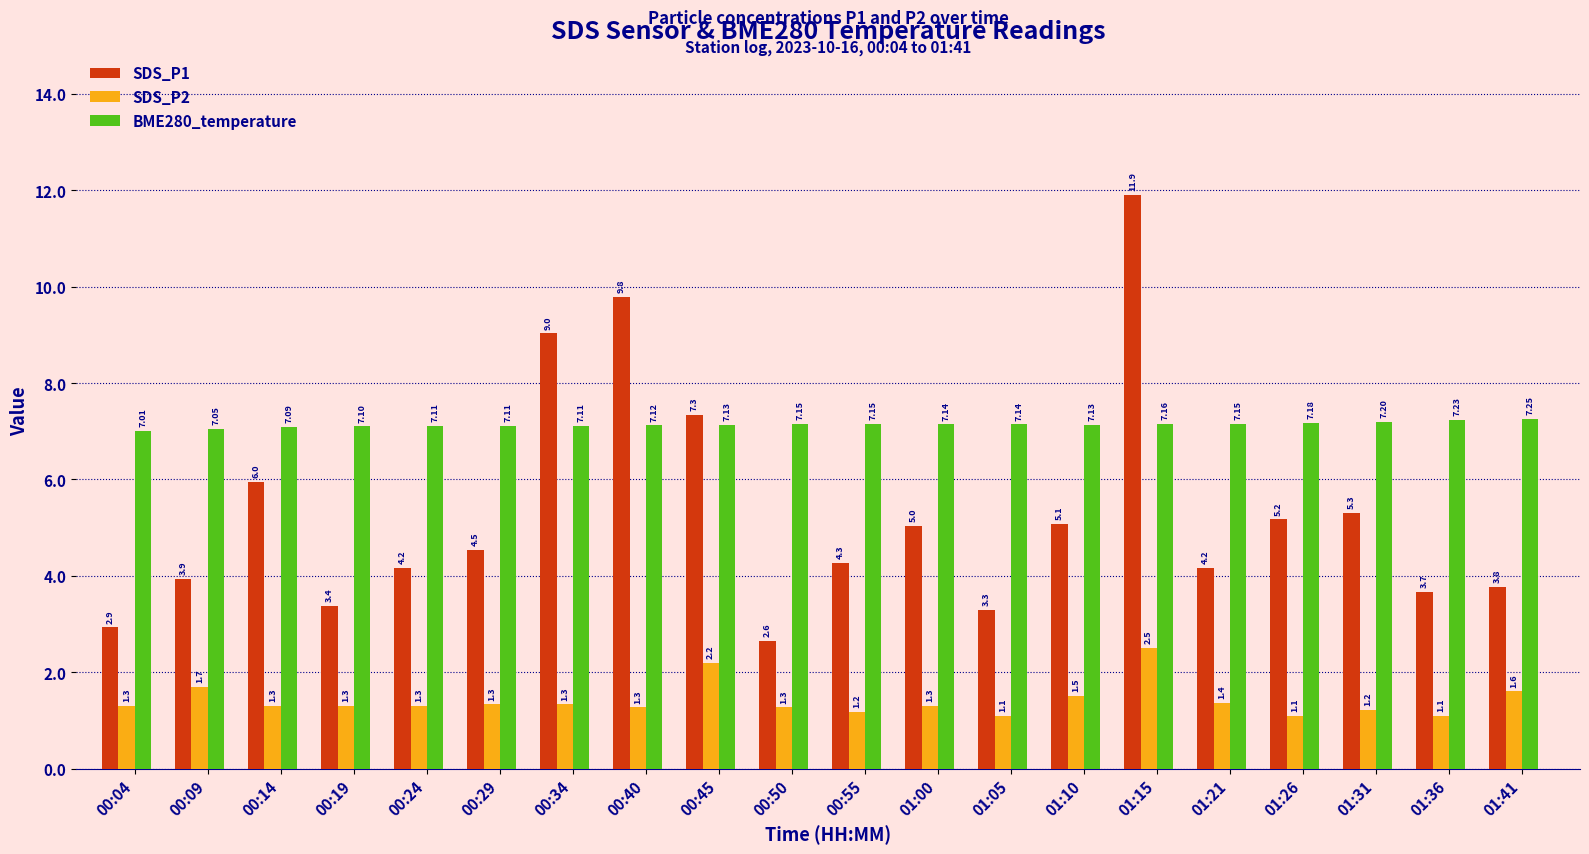

List the series in order of their overall mean, highest first.

BME280_temperature, SDS_P1, SDS_P2